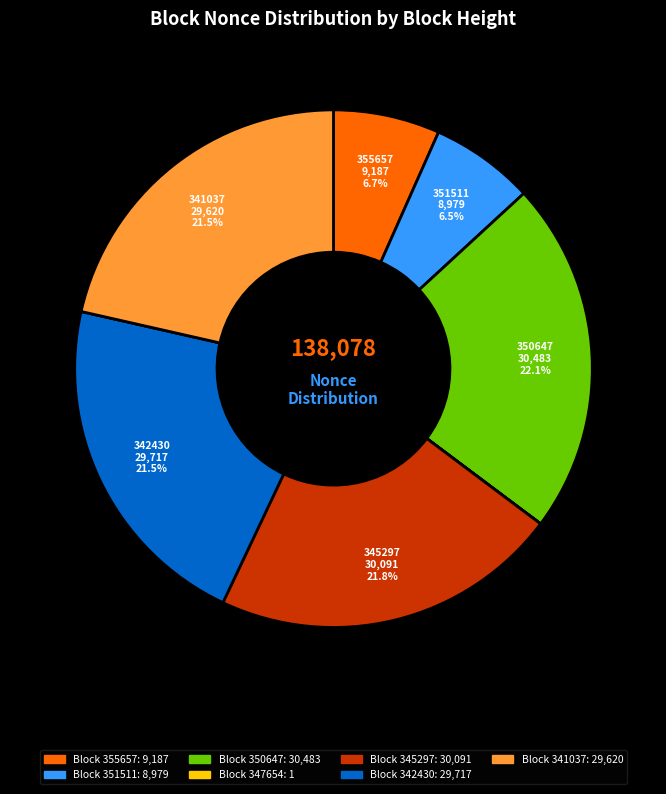

To the nearest percent, what is the average slice percentage?

12%